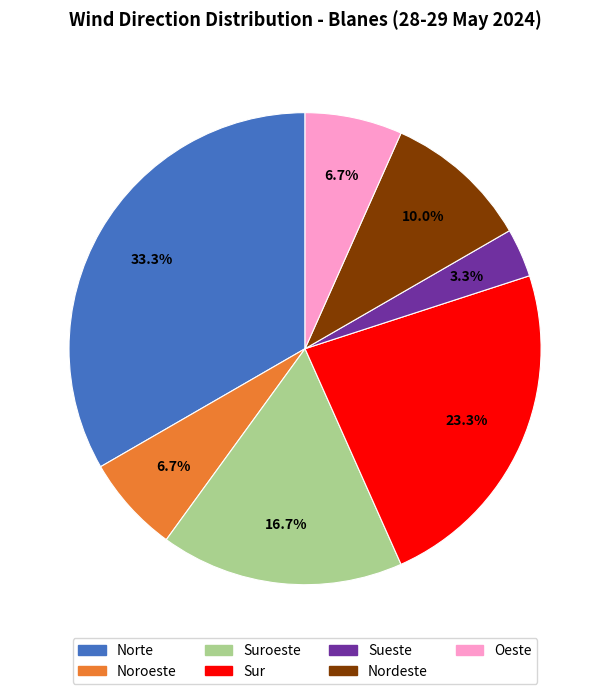

Does any single category account for the majority?

No